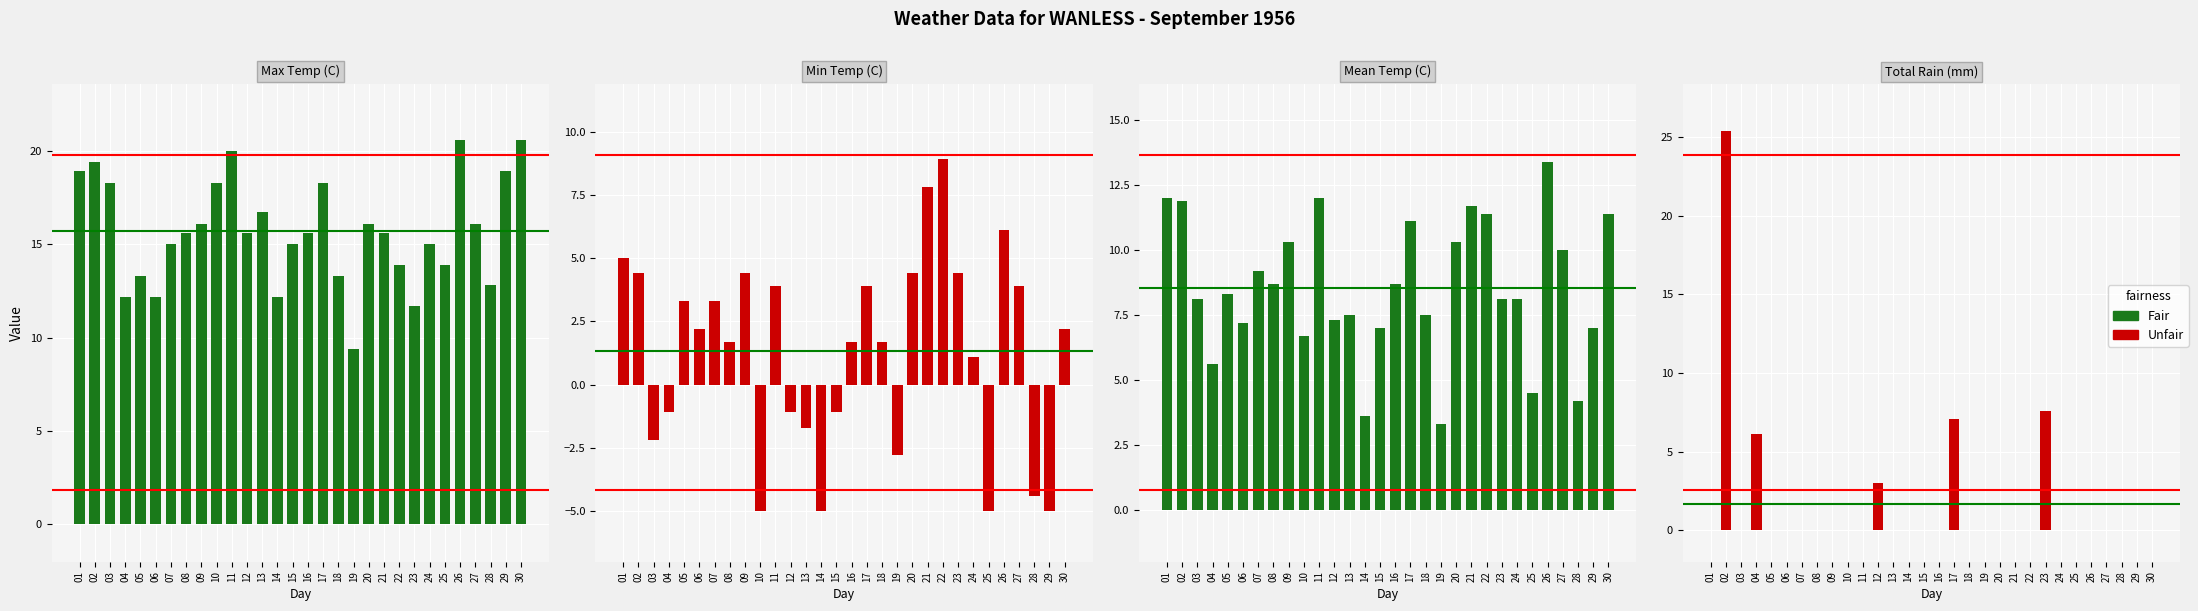

At which label is Fair closest to 8?

03